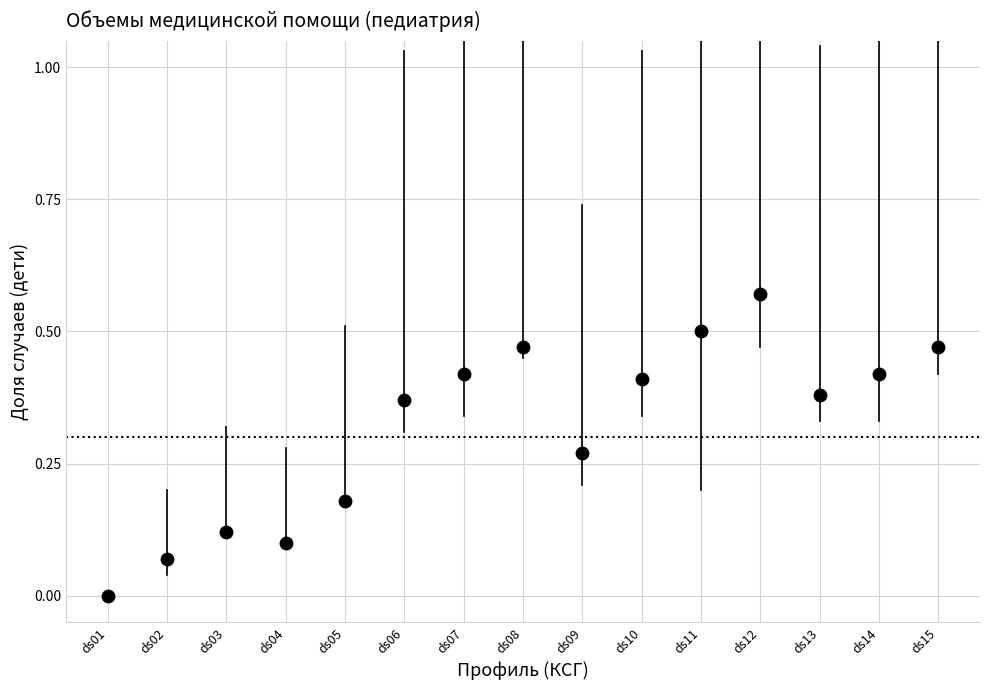

What is the range of X values (max minus min)?

14.0